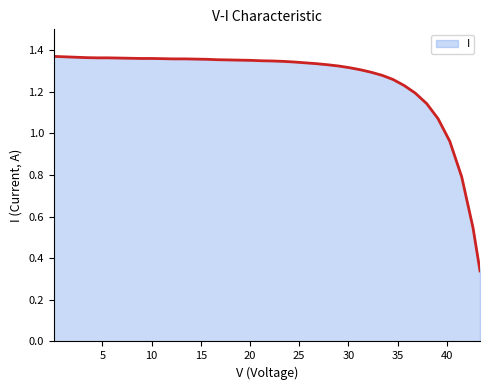

Which label corresponds to the smallest value in the chart?

43.368